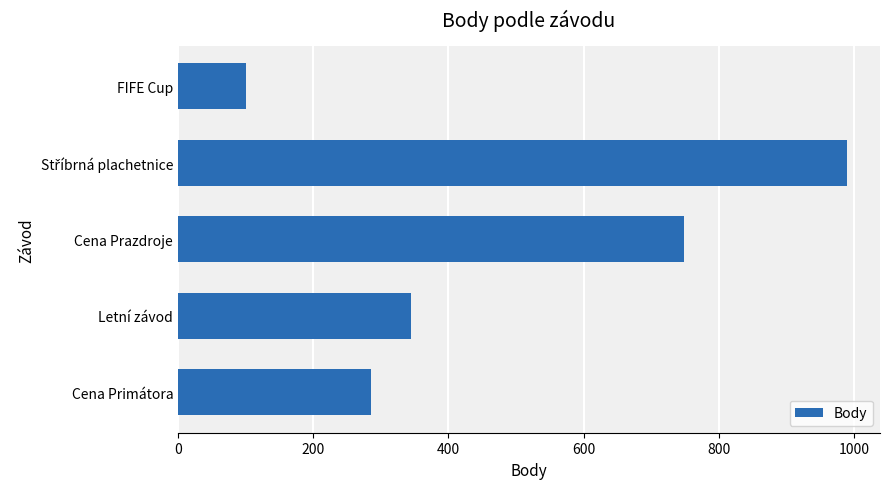

Are the bars horizontal?

Yes